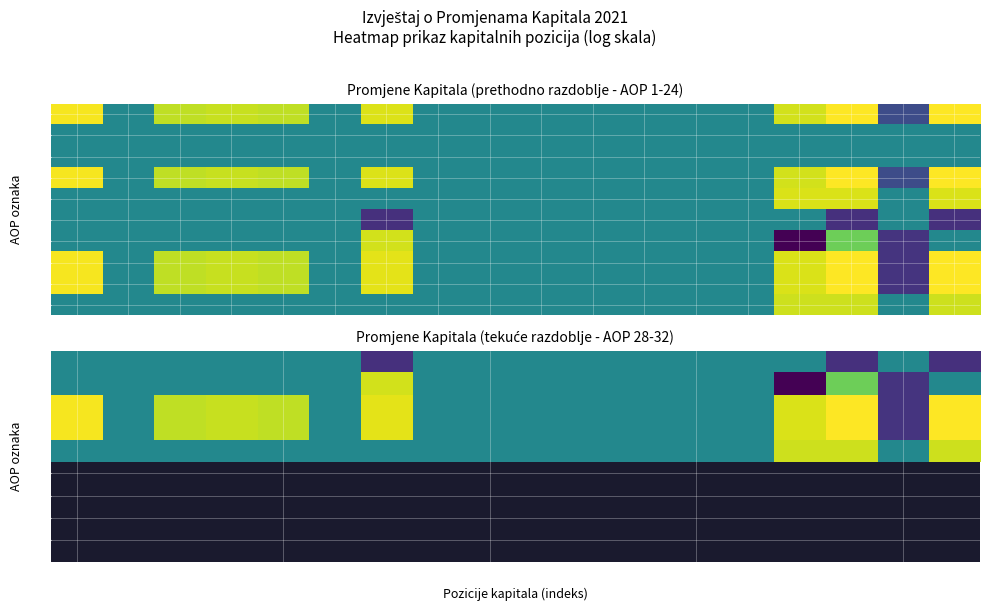

At which category does the chart reach its peak across all series?

15